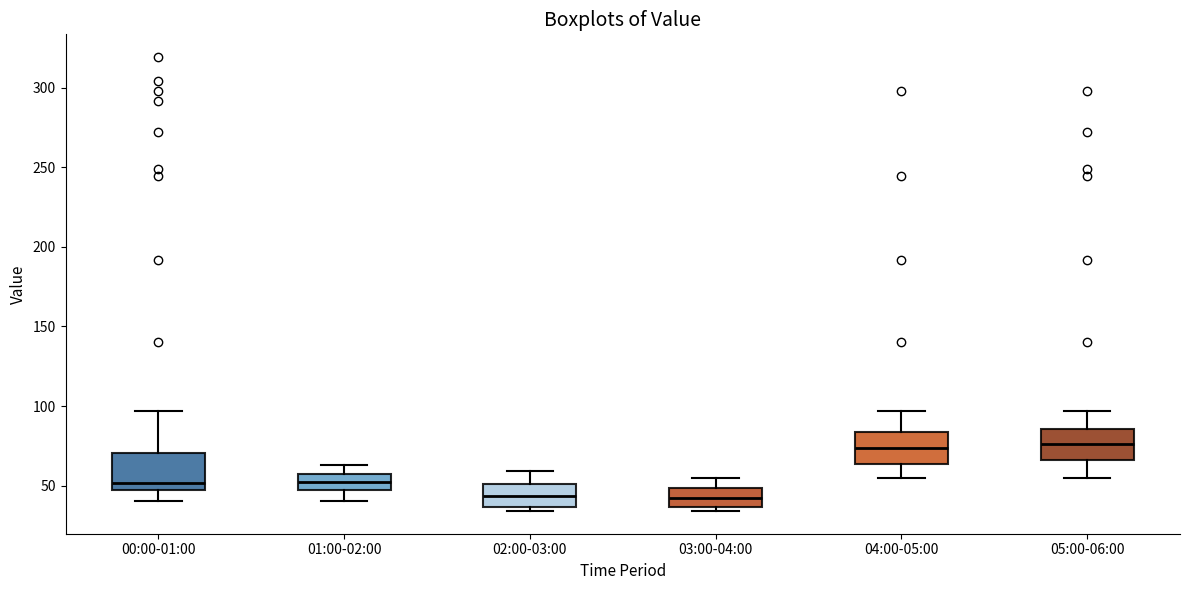

Reading left to right, transcribe this box plot: for each box, give where its median line is, the range the box spans, and where its two whiskers end, as read against the y-axis. The values are not printed on the chart, so give them approximately, as read against the axis.

00:00-01:00: median 50, box 45 to 70, whiskers 40 to 95
01:00-02:00: median 50, box 45 to 55, whiskers 40 to 65
02:00-03:00: median 45, box 35 to 50, whiskers 35 (just below the box's lower edge) to 60
03:00-04:00: median 45, box 35 to 50, whiskers 35 (just below the box's lower edge) to 55
04:00-05:00: median 75, box 65 to 85, whiskers 55 to 95
05:00-06:00: median 75, box 65 to 85, whiskers 55 to 95